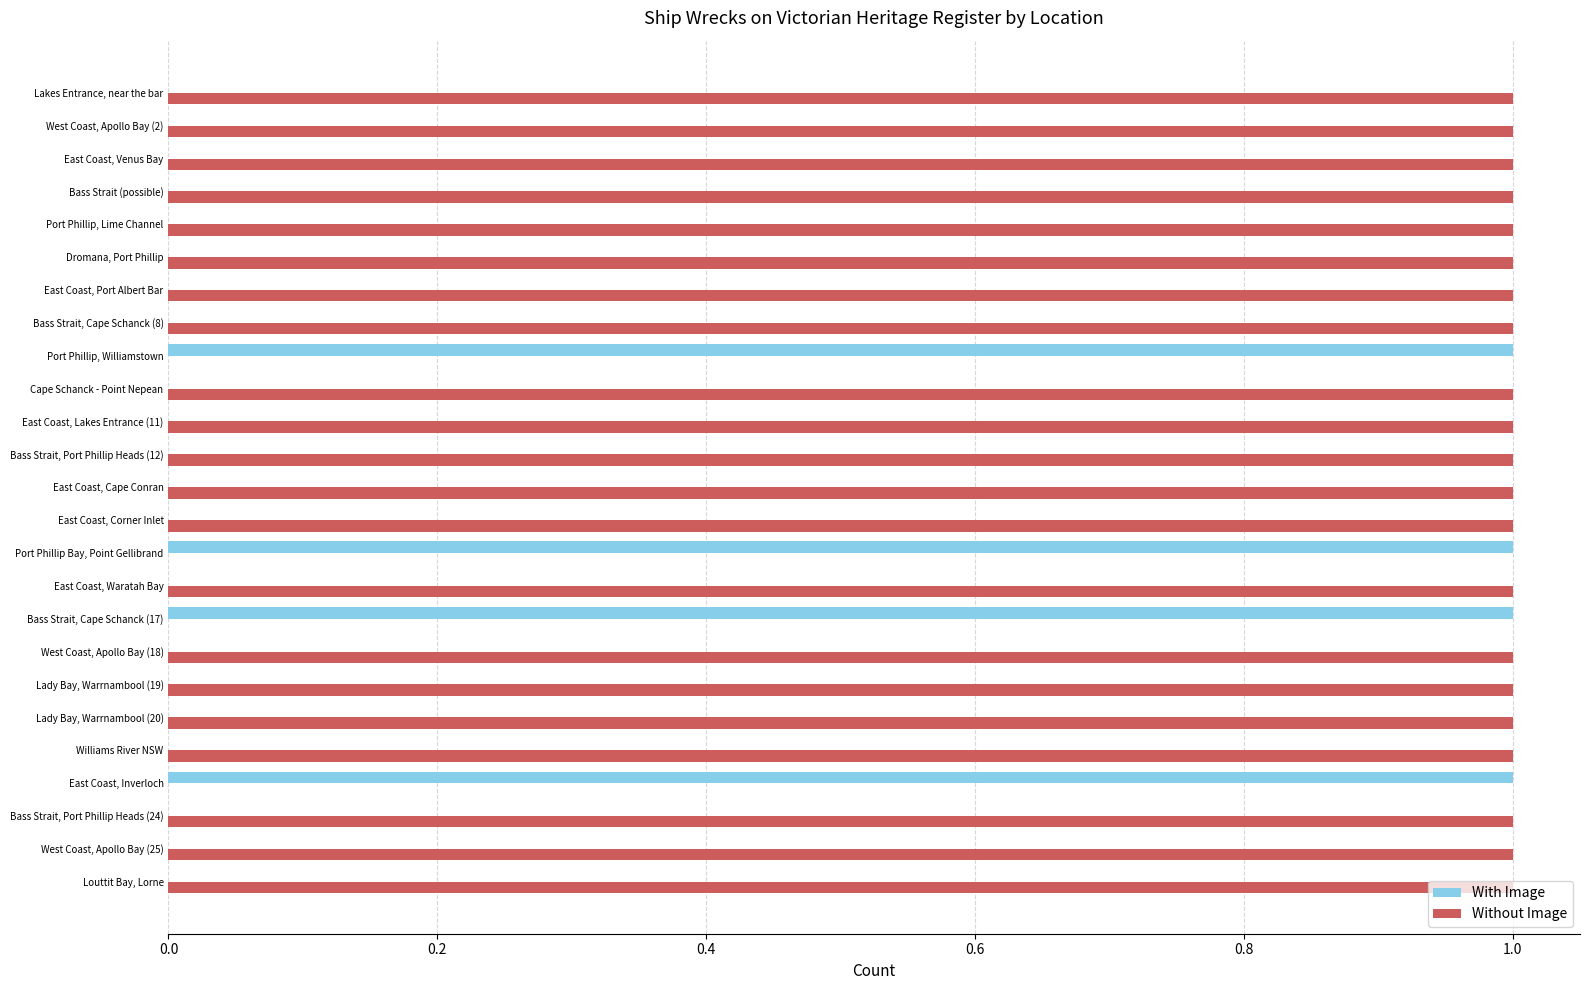

Which series has the largest total across all categories?

Without Image